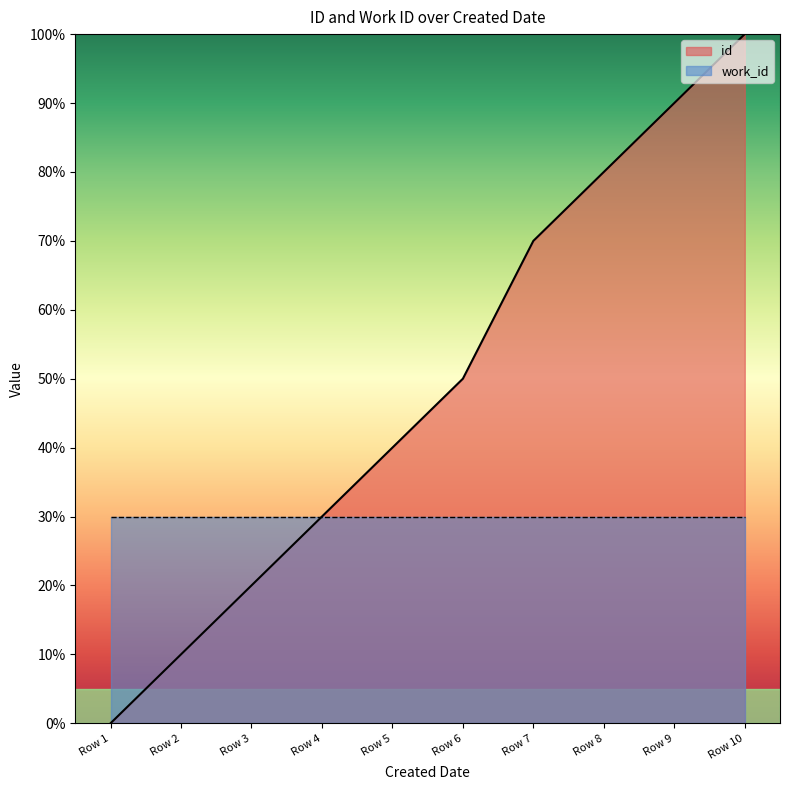

What is the difference between the highest and lowest values at Row 9?

60.0